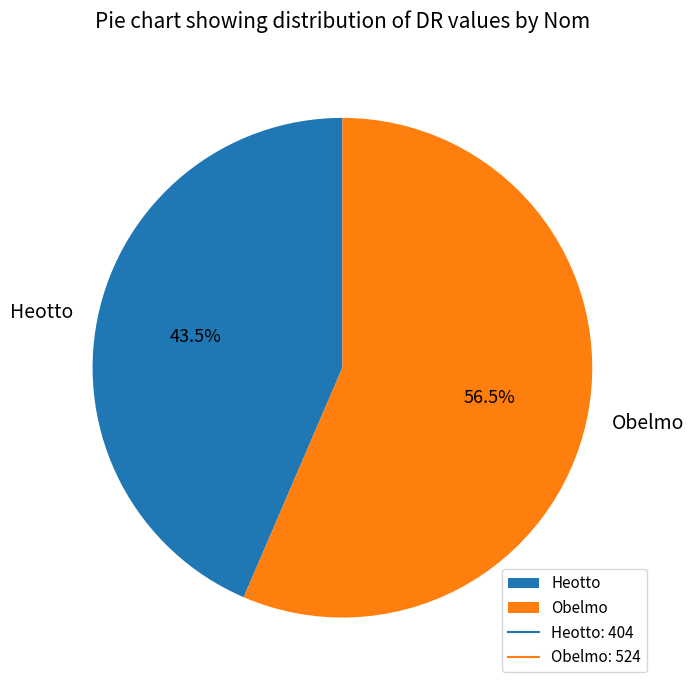

Which slice is the largest?

Obelmo